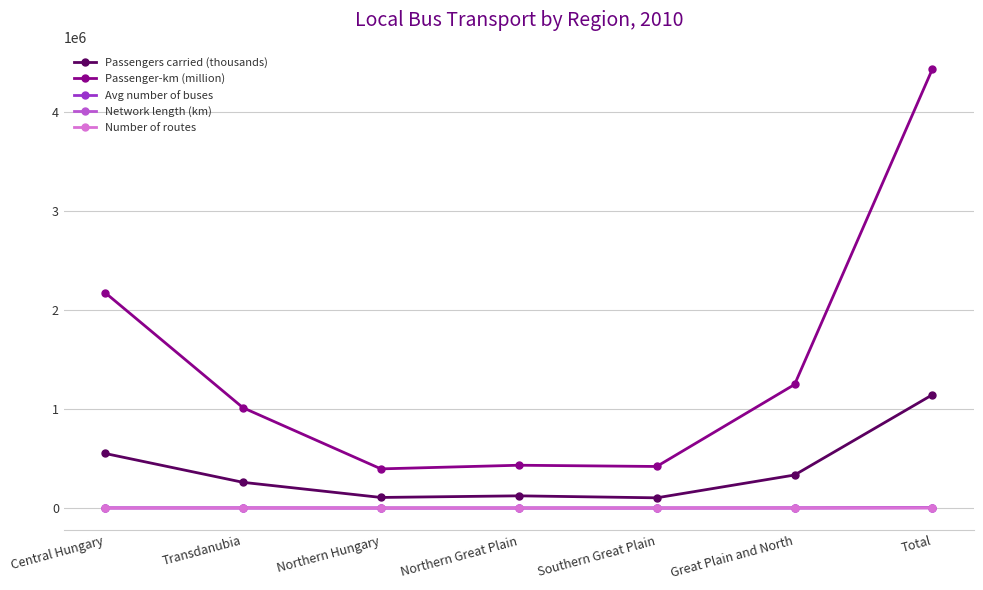

Is the value of Passenger-km (million) at Great Plain and North greater than the value of Number of routes at Northern Hungary?

Yes